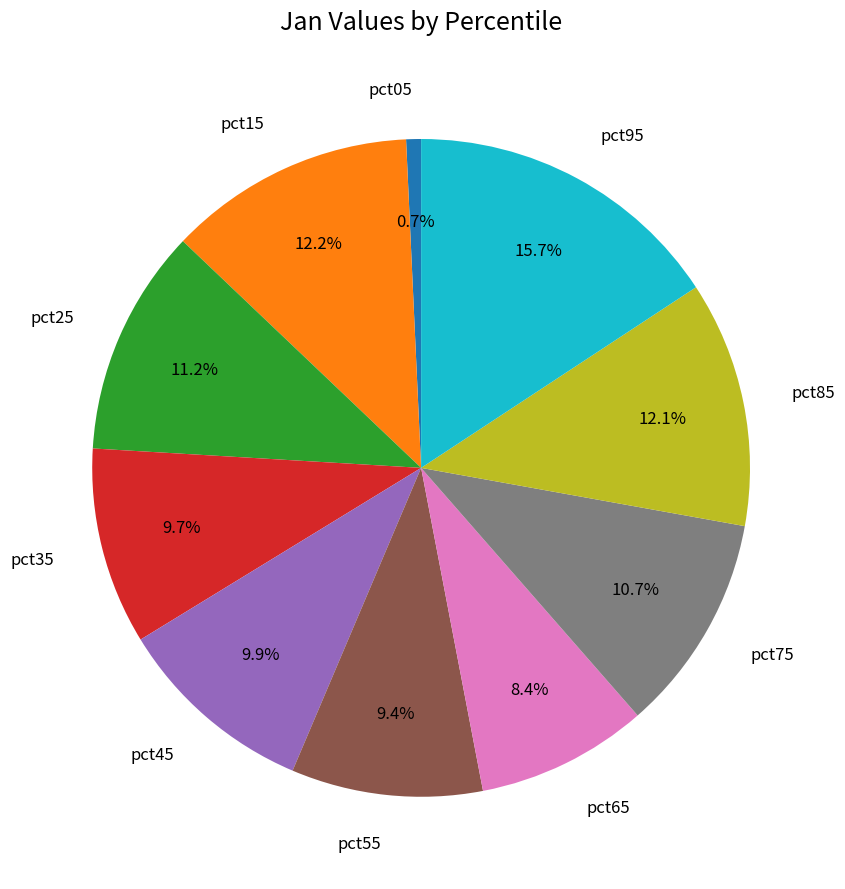

How much of the chart is everything except pct75?

89.3%